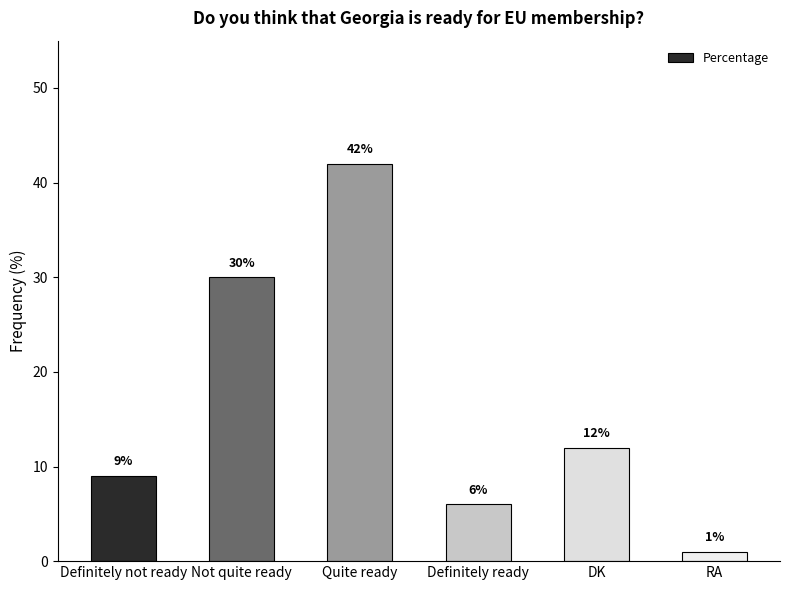

How many data points does each series have?

6